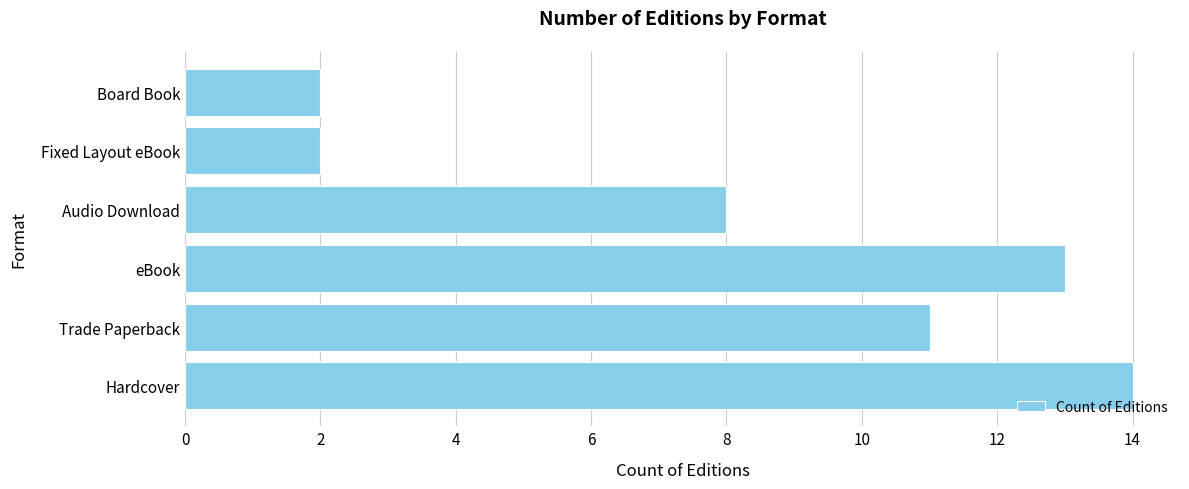

Between Trade Paperback and Audio Download, which is larger?

Trade Paperback